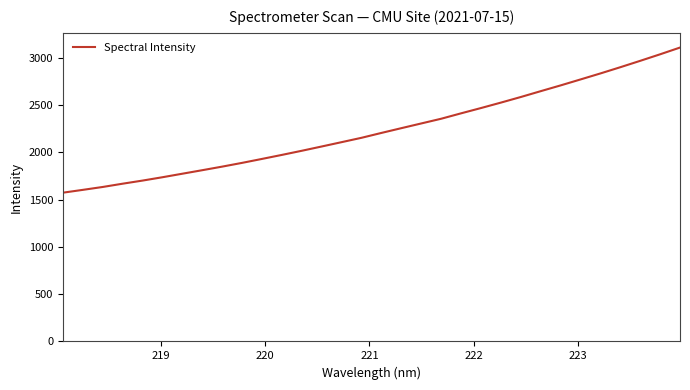

How many values exceed 2204?

16